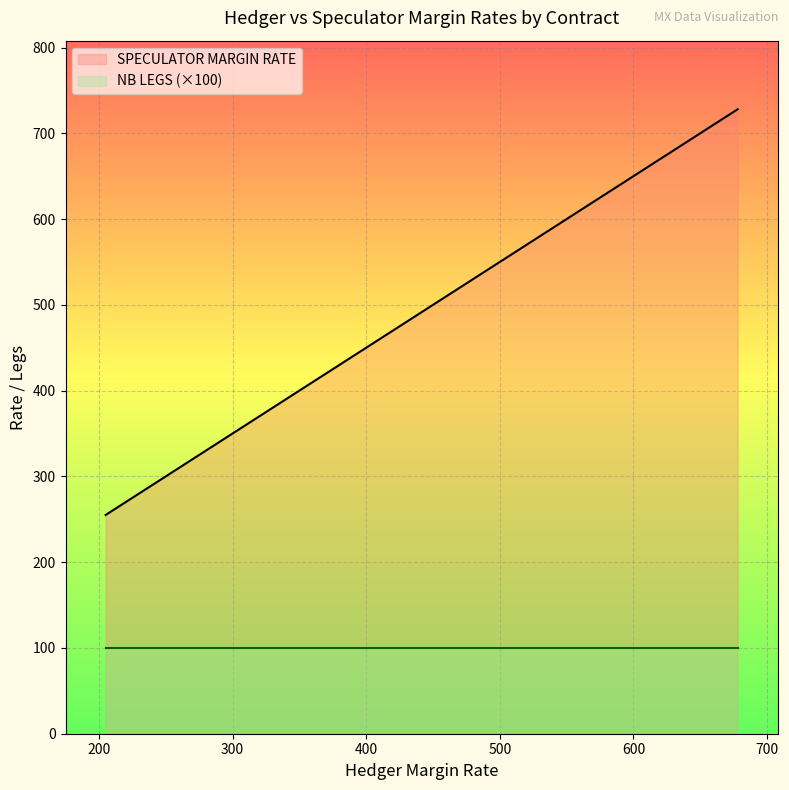

True or false: NB LEGS (×100) and SPECULATOR MARGIN RATE intersect in this chart.

False